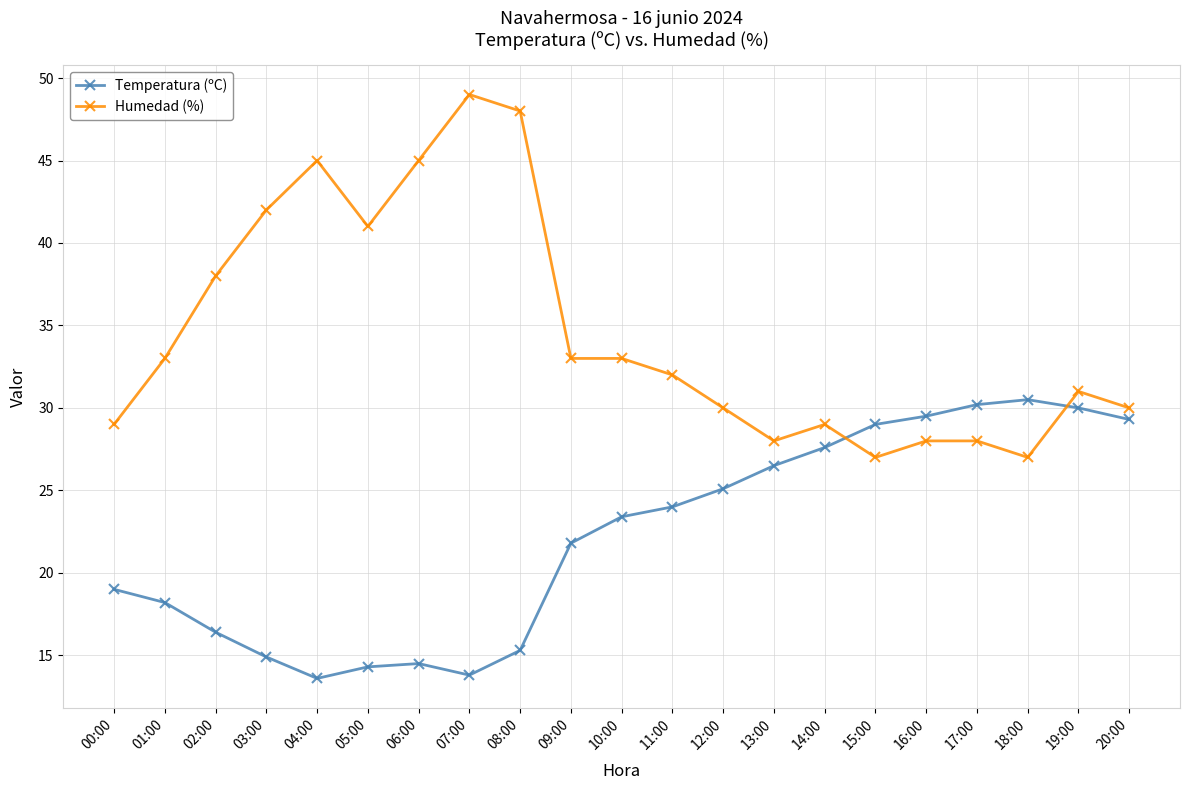

How many data points in Temperatura (ºC) are above 23?

11